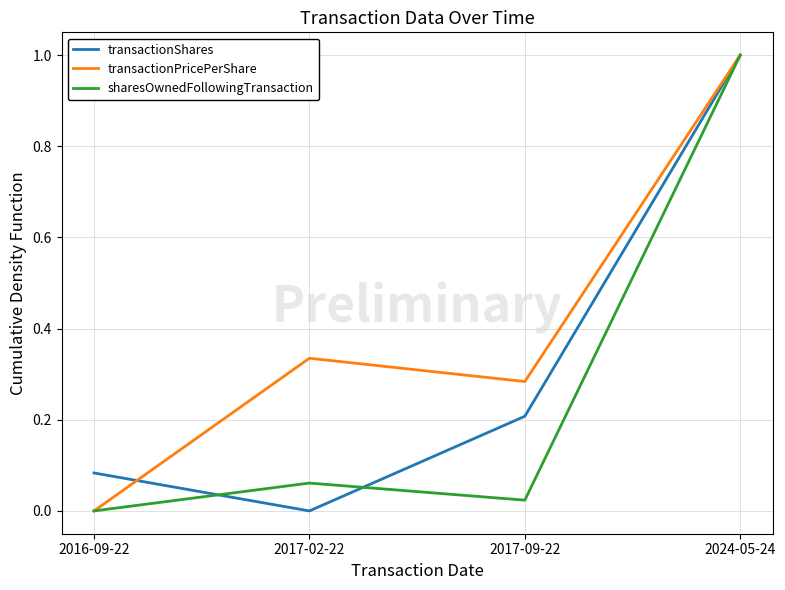

What is the highest value of the transactionPricePerShare series?

1.0